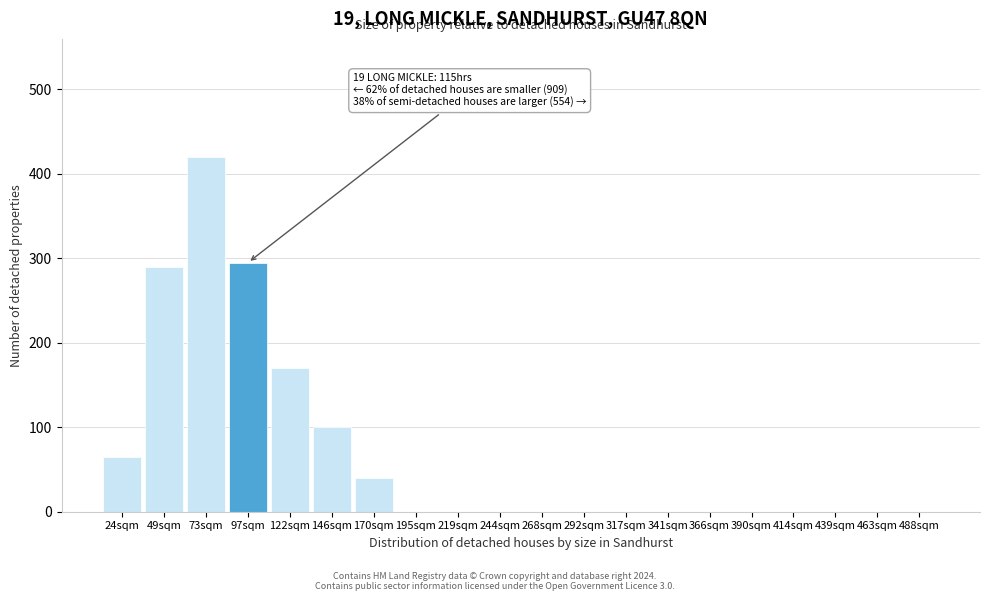

Reading left to right, extract all data points from this chart.

24sqm=65	49sqm=290	73sqm=420	97sqm=295	122sqm=170	146sqm=100	170sqm=40	195sqm=0	219sqm=0	244sqm=0	268sqm=0	292sqm=0	317sqm=0	341sqm=0	366sqm=0	390sqm=0	414sqm=0	439sqm=0	463sqm=0	488sqm=0